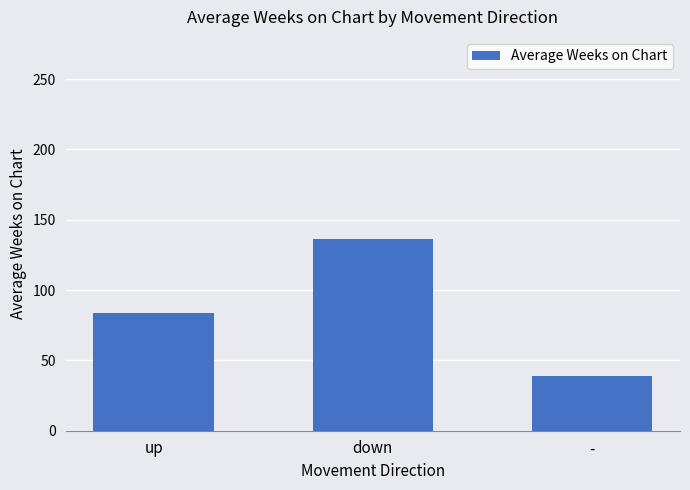

Is it true that the value at down is 220.0?

False